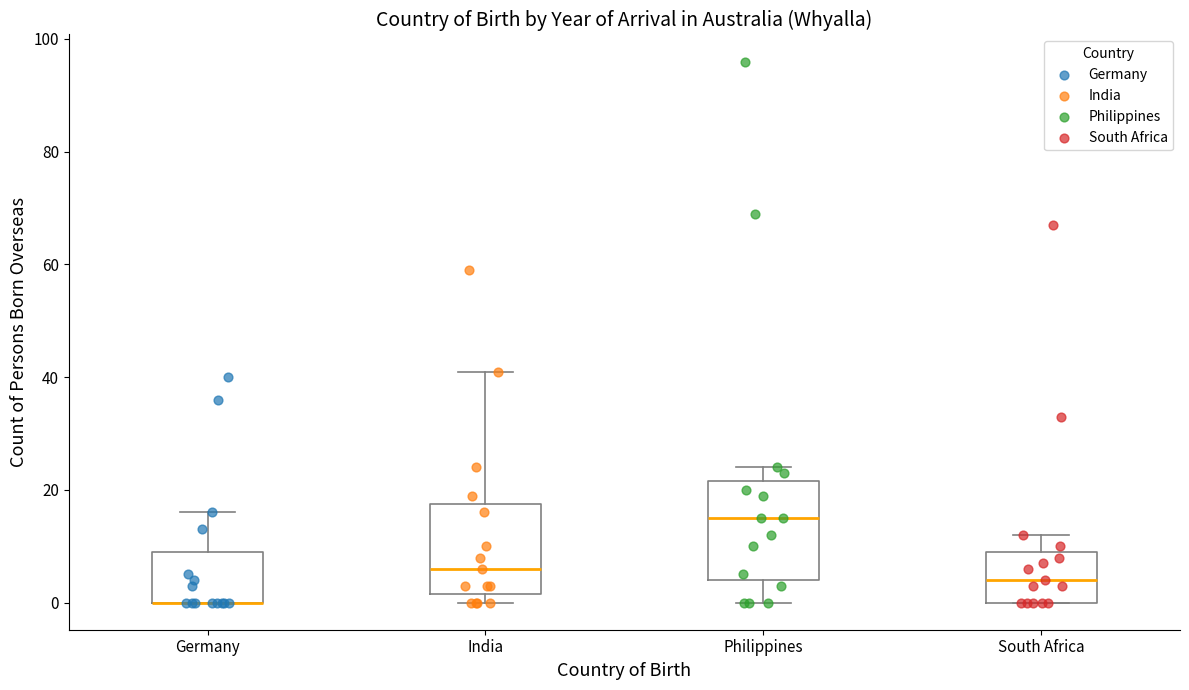

Where is the lower edge of the box for Philippines on the y-axis? The values are not printed on the chart, so give them approximately, as read against the axis.

4